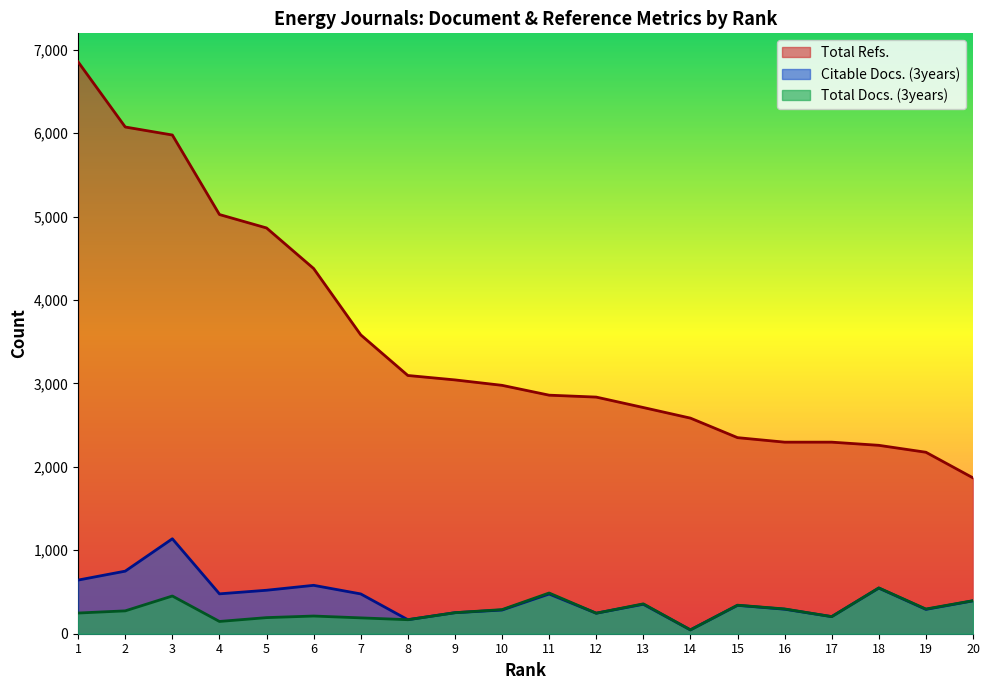

The Citable Docs. (3years) series shows 64 at 14. True or false?

False